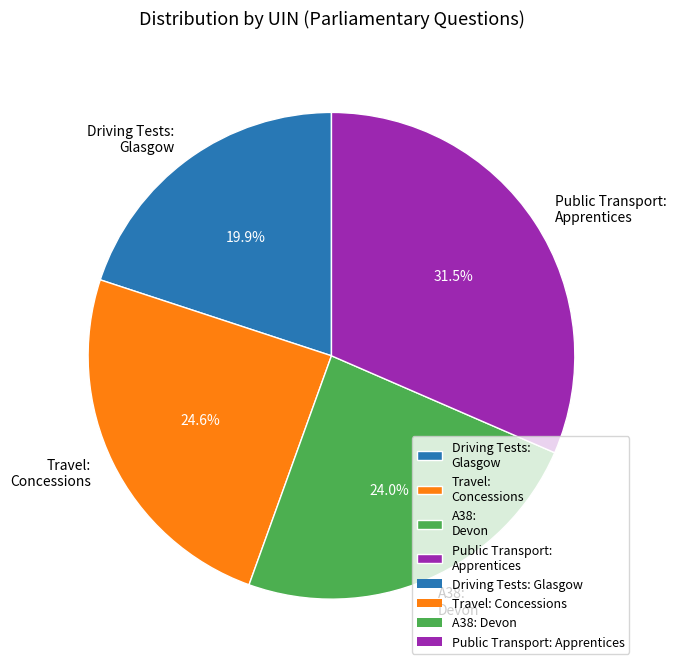

Rank the categories by value from lowest to highest.

Driving Tests: Glasgow, A38: Devon, Travel: Concessions, Public Transport: Apprentices